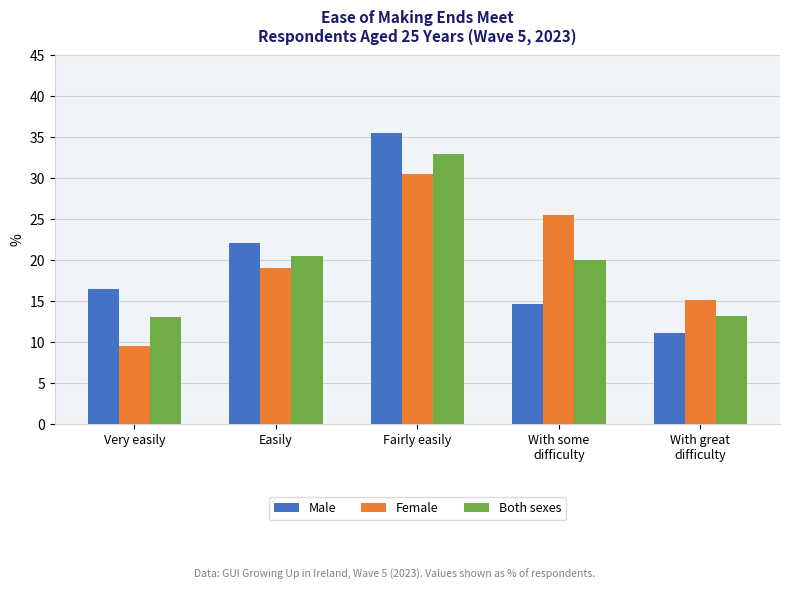

Rank the categories by Male value from highest to lowest.

Fairly easily, Easily, Very easily, With some
difficulty, With great
difficulty